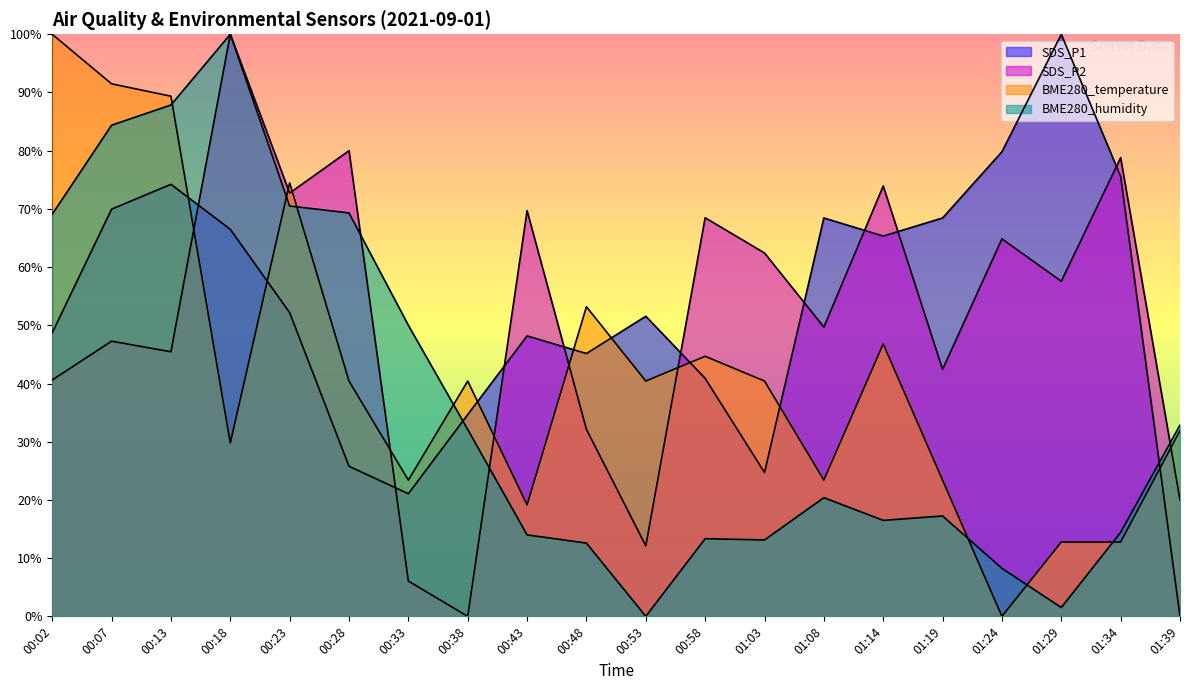

After their last crossing, which series has the higher values: SDS_P2 or SDS_P1?

SDS_P2